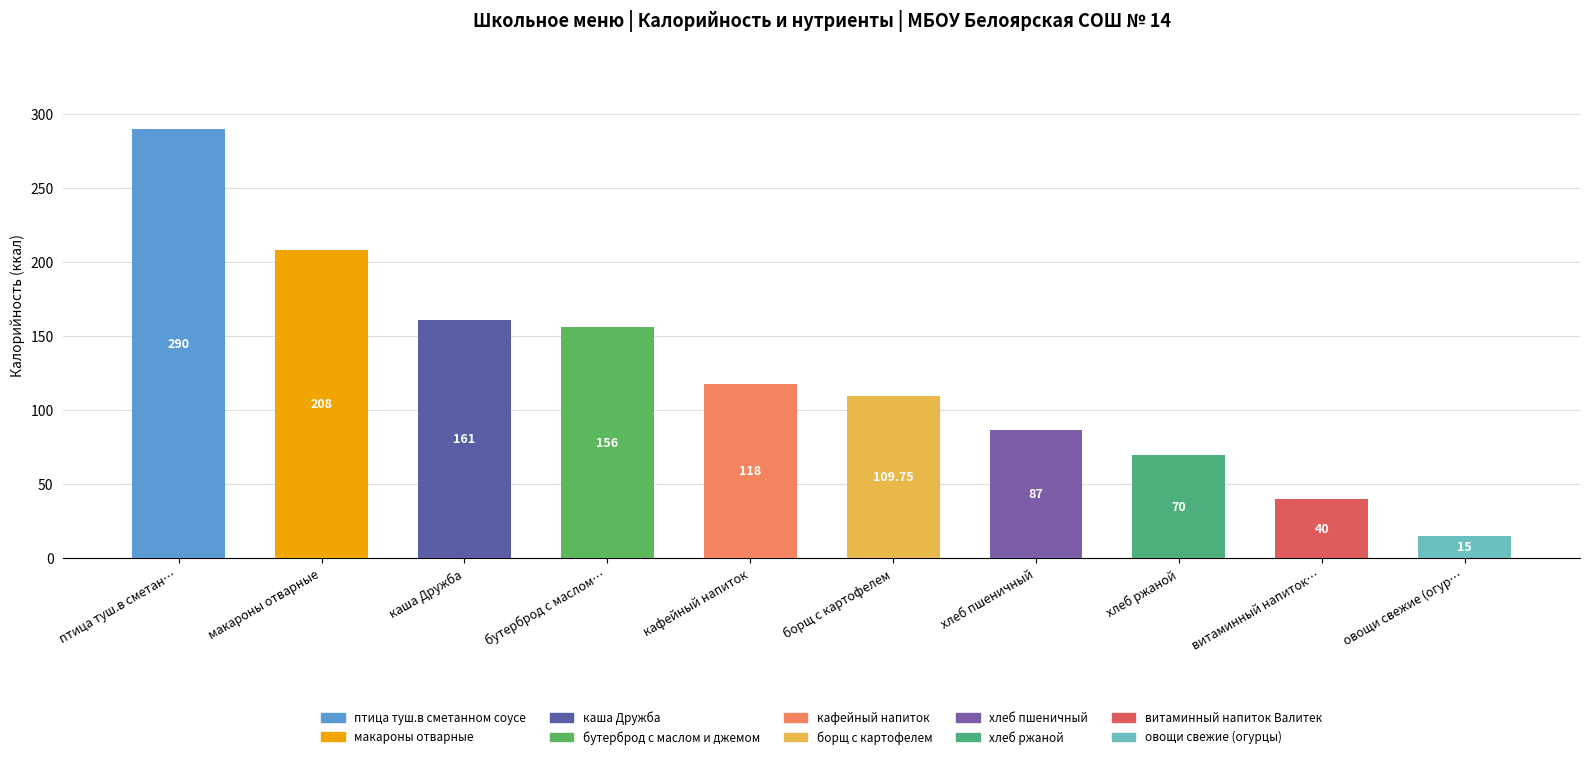

What is the label of the 9th bar from the right?

макароны отварные